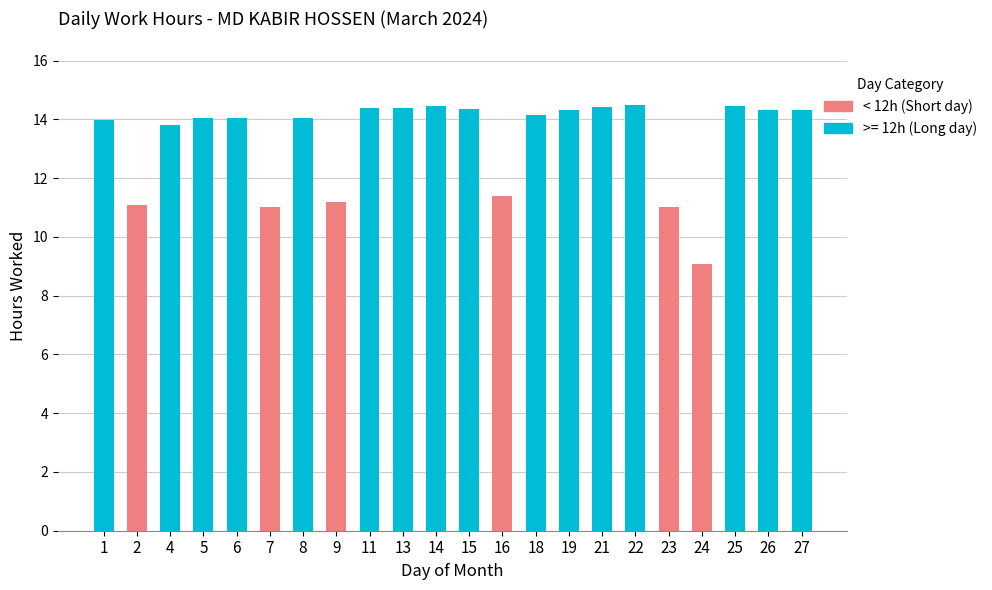

The chart shows a value of 6.9 at 16. True or false?

False